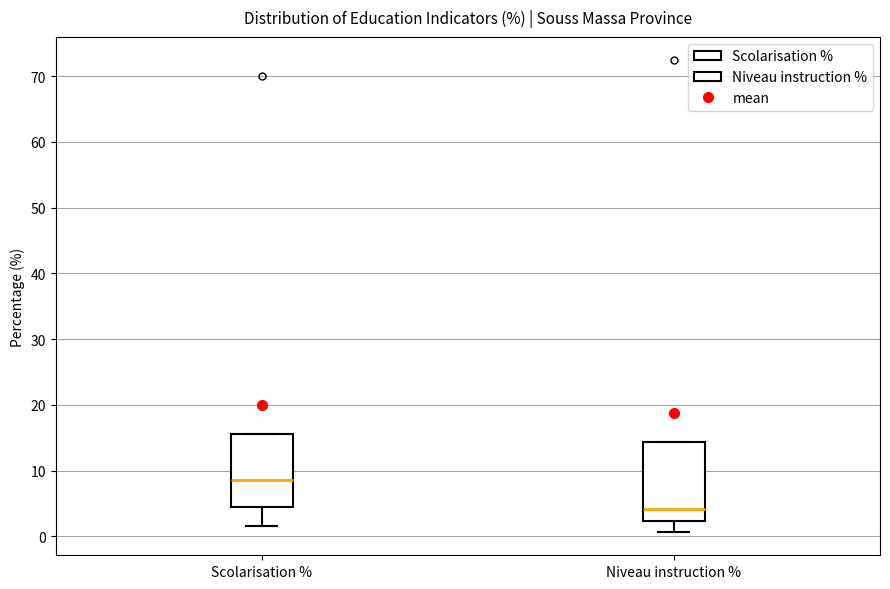

Reading left to right, transcribe this box plot: for each box, give where its median line is, the range the box spans, and where its two whiskers end, as read against the y-axis. The values are not printed on the chart, so give them approximately, as read against the axis.

Scolarisation %: median 9, box 5 to 16, whiskers 2 to 16
Niveau instruction %: median 4, box 2 to 14, whiskers 1 to 14